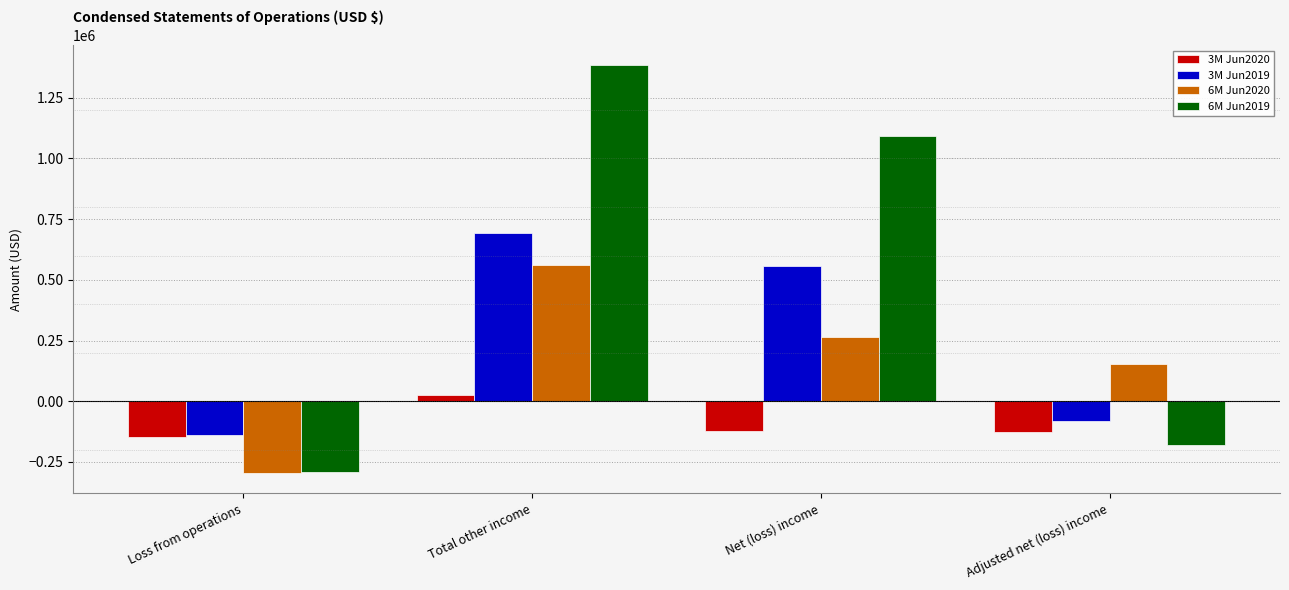

What is the value of the 3M Jun2019 bar at the 1st from the left?

-137145